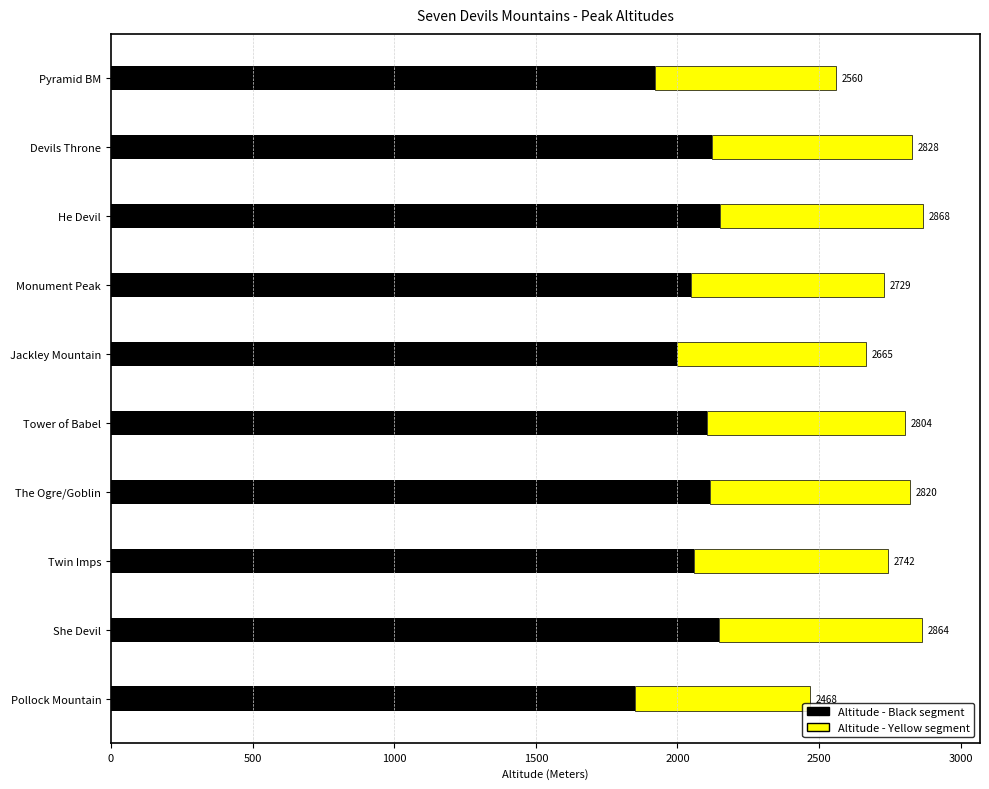

Rank the series by their maximum value, from lowest to highest.

Altitude - Yellow segment, Altitude - Black segment